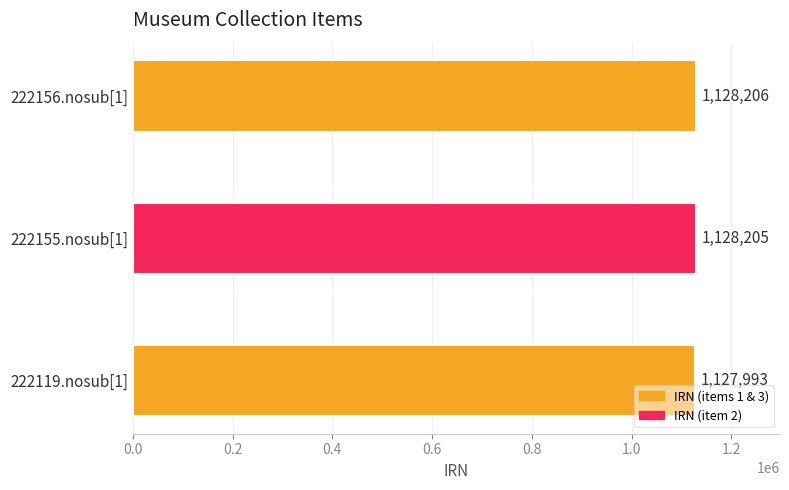

The chart shows a value of 1128206 at 222156.nosub[1]. True or false?

True